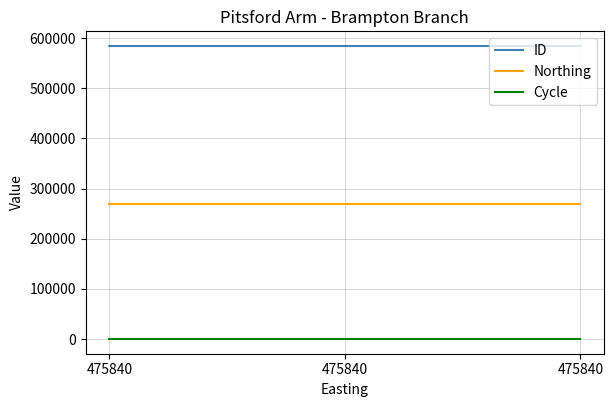

Read the Northing value at 475840.

269120